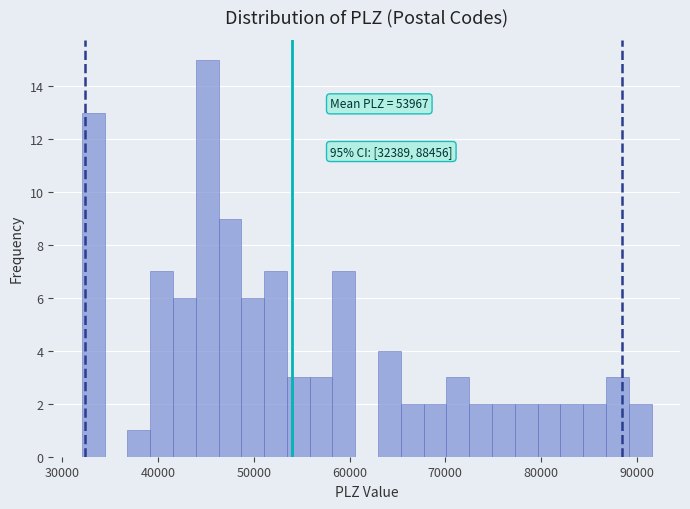

Around what value on the x-axis is the tallest bar? Give the approximate position of its centre, as read against the axis.

45000